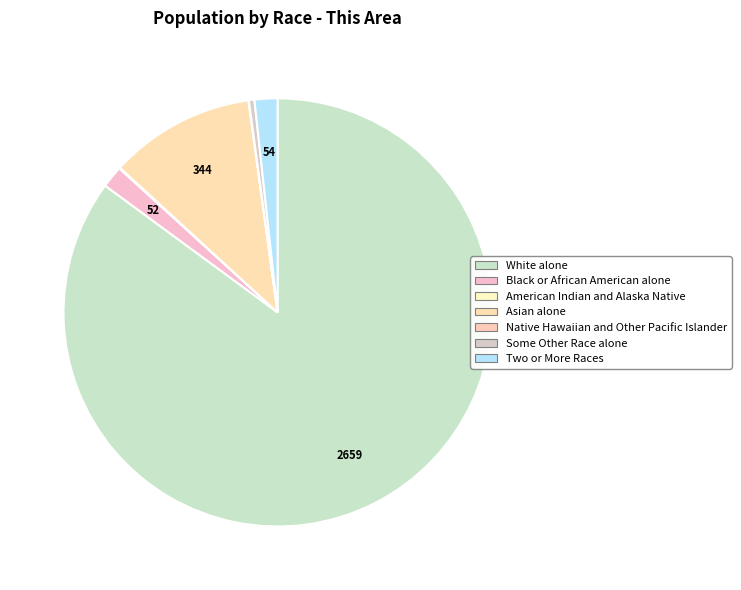

Which category accounts for the majority?

White alone